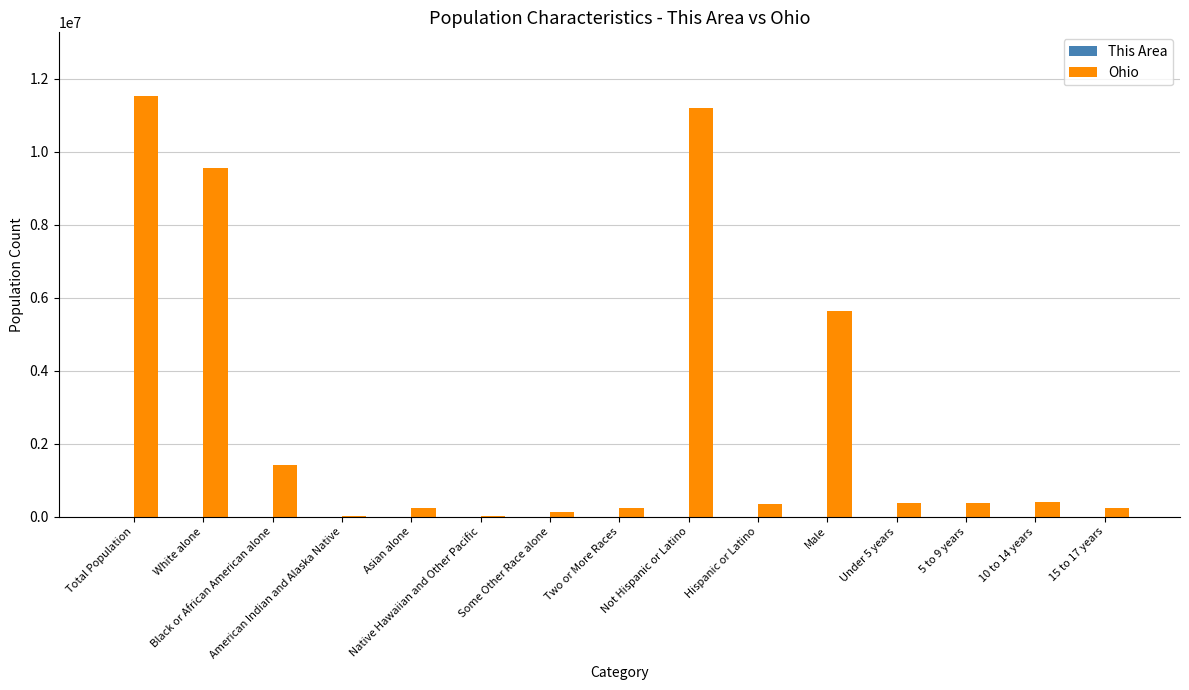

At which category is the sum across all series the highest?

Total Population